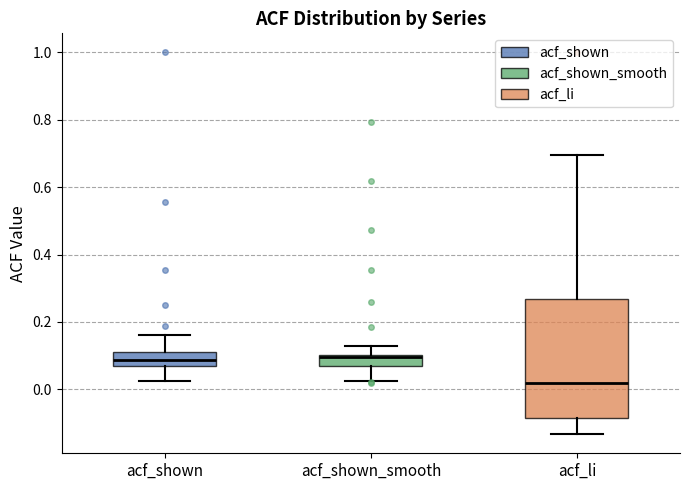

Reading left to right, read every box against the y-axis: the position of its median line, the range the box covers, and the ends of its whiskers. The values are not printed on the chart, so give them approximately, as read against the axis.

acf_shown: median 0.08, box 0.06 to 0.10, whiskers 0.02 to 0.16
acf_shown_smooth: median 0.10 (just below the box's upper edge), box 0.08 to 0.10, whiskers 0.02 to 0.12
acf_li: median 0.02, box -0.08 to 0.26, whiskers -0.14 to 0.70